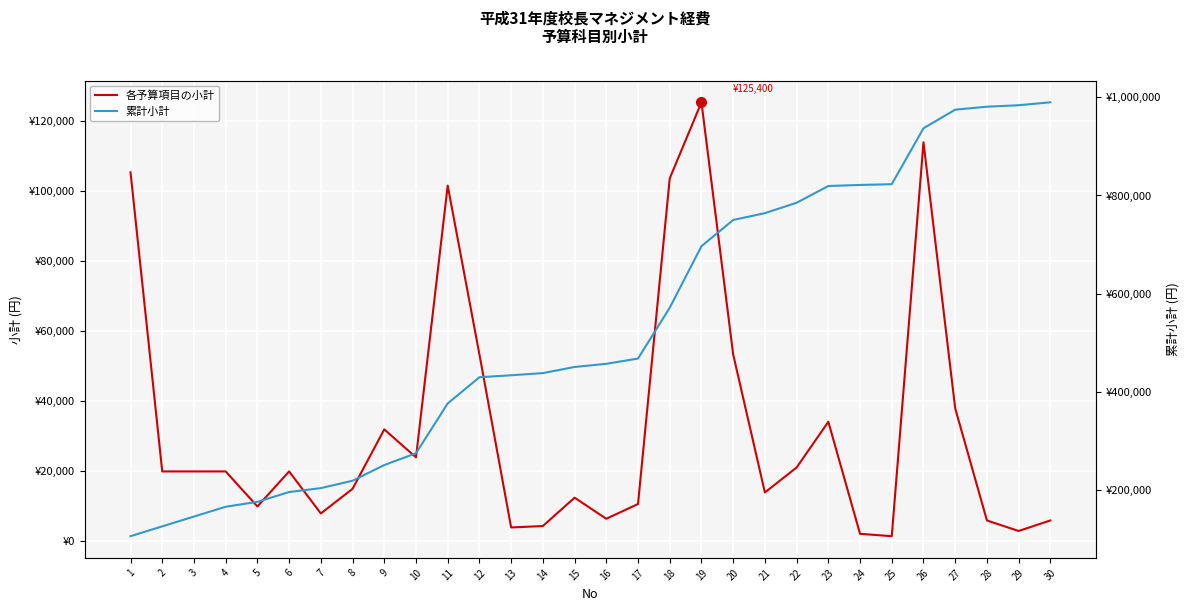

Rank the series at 24 from highest to lowest value.

累計小計, 各予算項目の小計